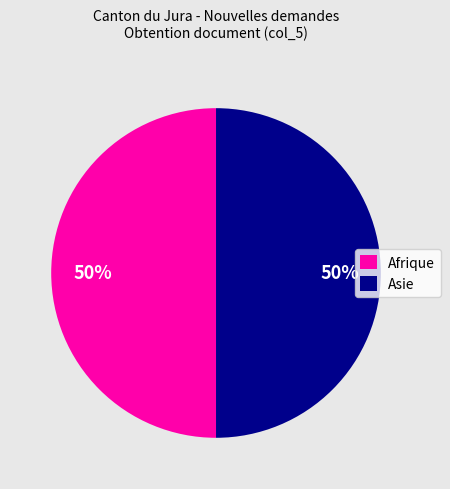

Combined, do Asie and Afrique account for over 50%?

Yes